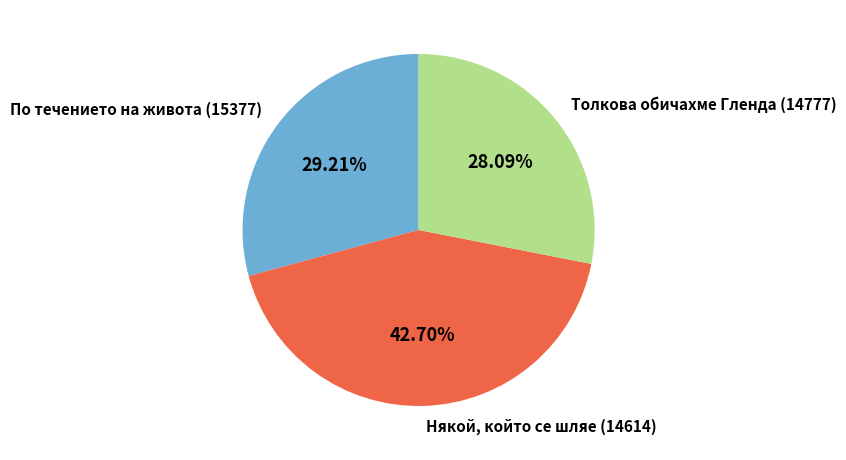

Between Някой, който се шляе (14614) and Толкова обичахме Гленда (14777), which is larger?

Някой, който се шляе (14614)